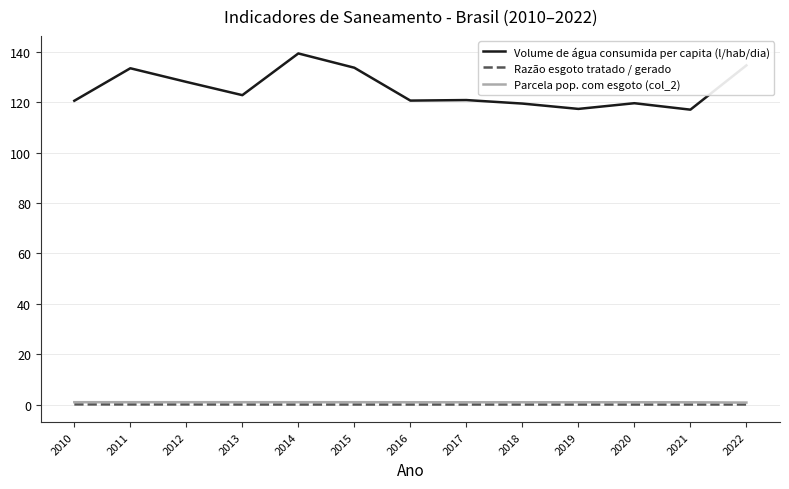

Which series has the largest total across all categories?

Volume de água consumida per capita (l/hab/dia)